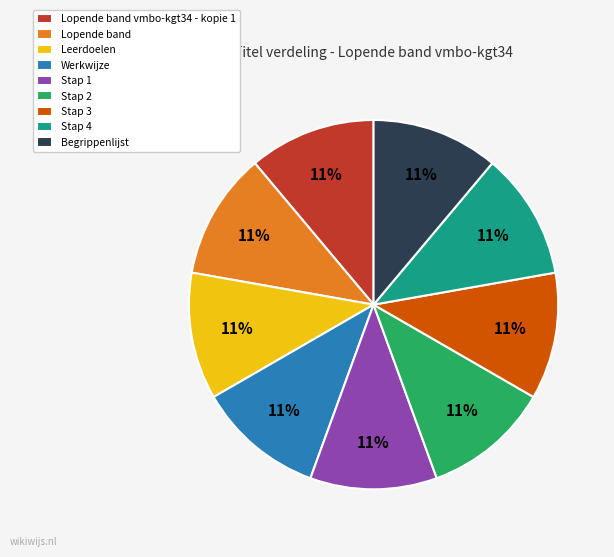

How many slices are in this pie chart?

9